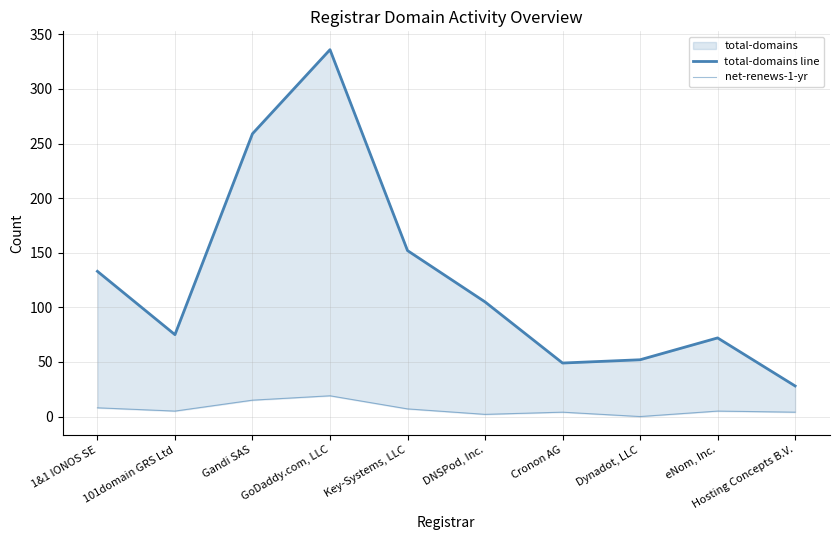

What position from the left is DNSPod, Inc.?

6